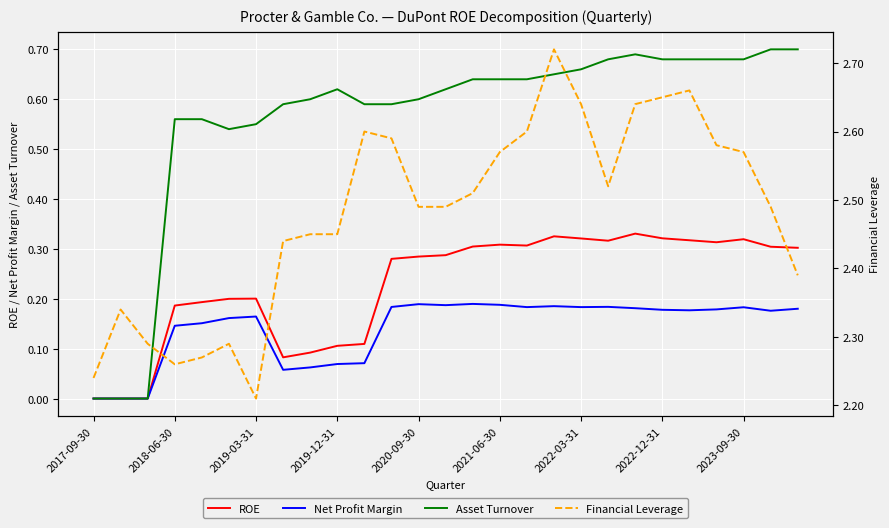

Is the value of Asset Turnover at 19 greater than the value of Financial Leverage at 25?

No